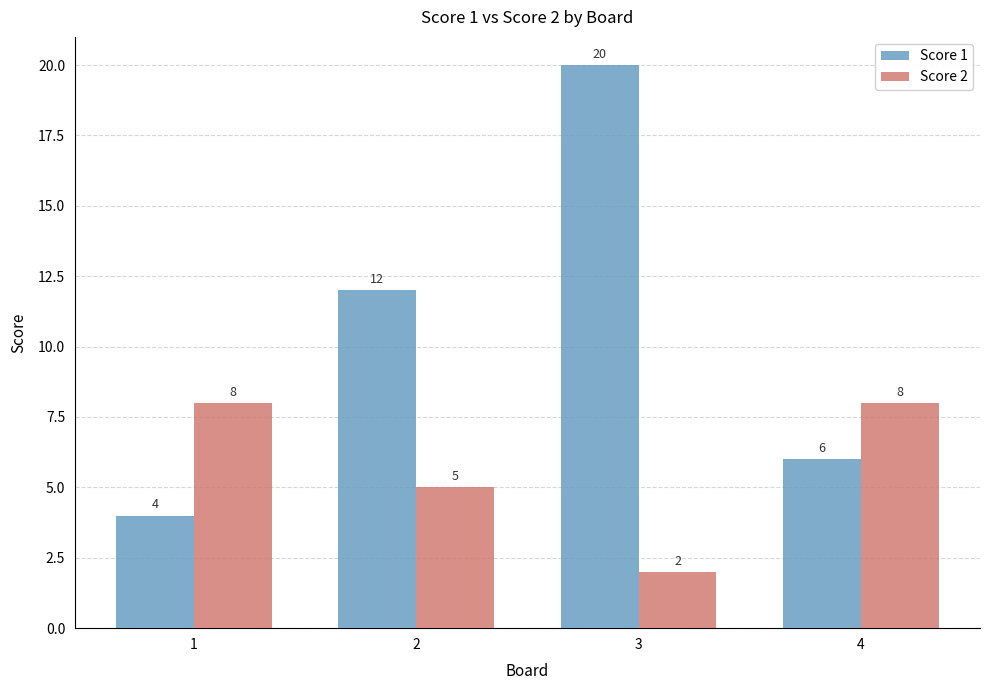

What is the highest value of the Score 1 series?

20